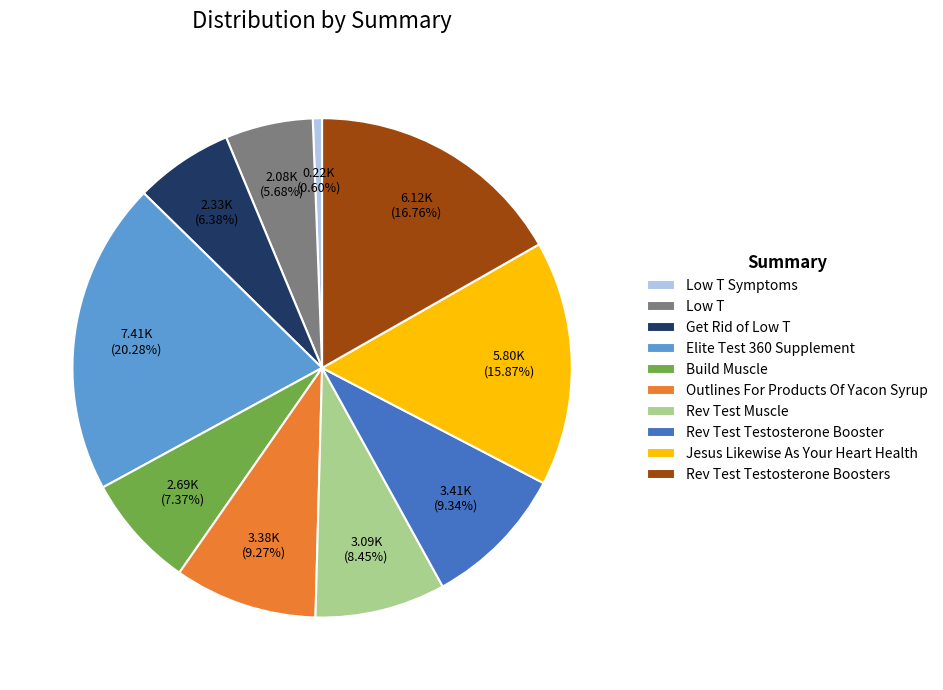

How many slices are in this pie chart?

10